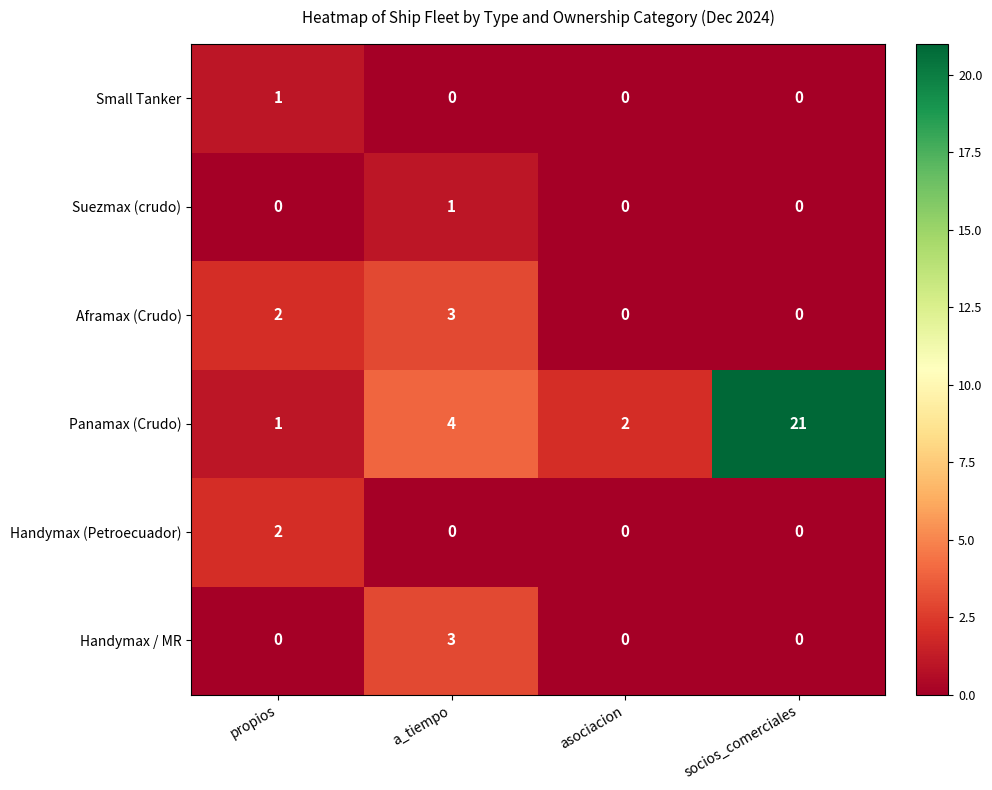

At which category is the sum across all series the highest?

socios_comerciales